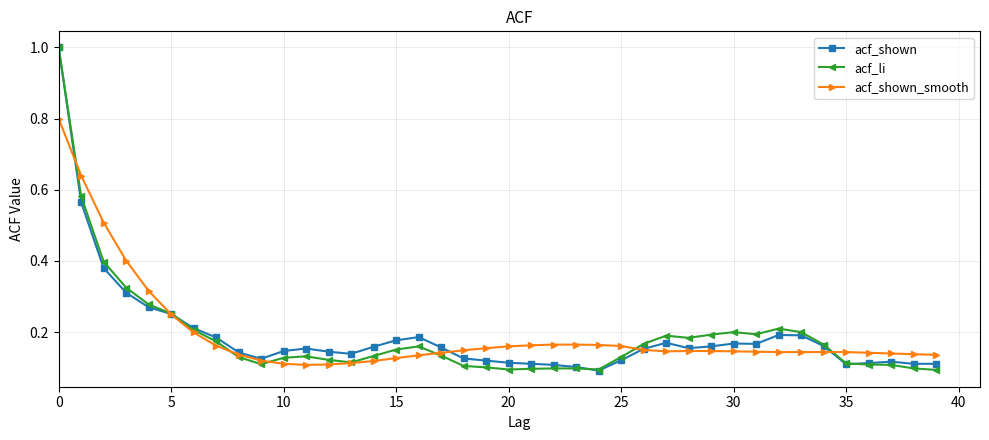

At how many categories does at least one series exceed 0?

40